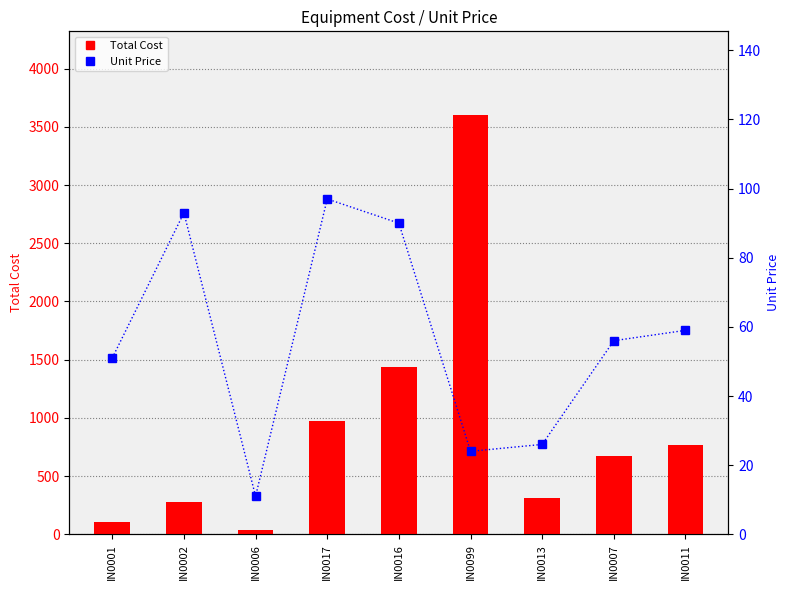

Count the number of categories in the chart.

9